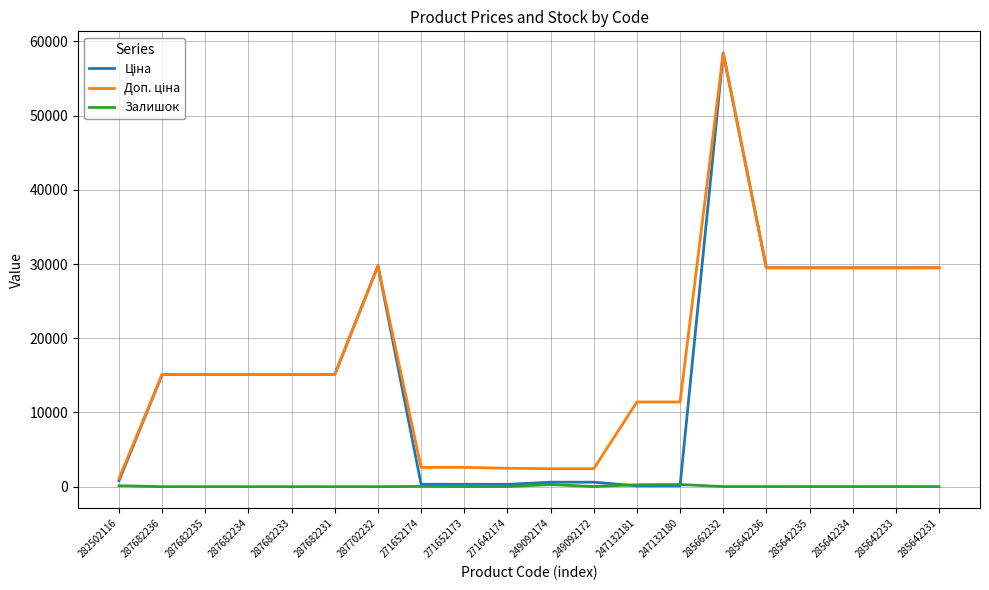

What is the greatest value displayed?

58426.5